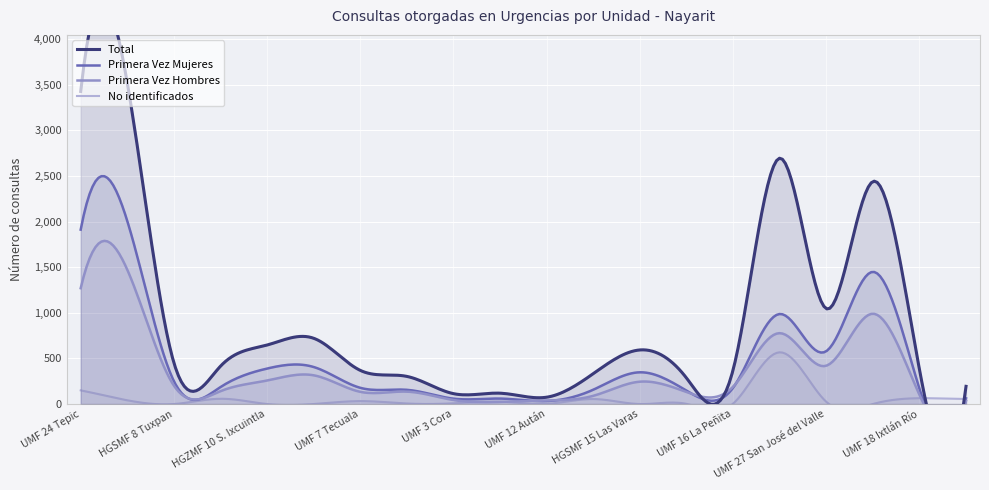

What is the average value of the Total series?

925